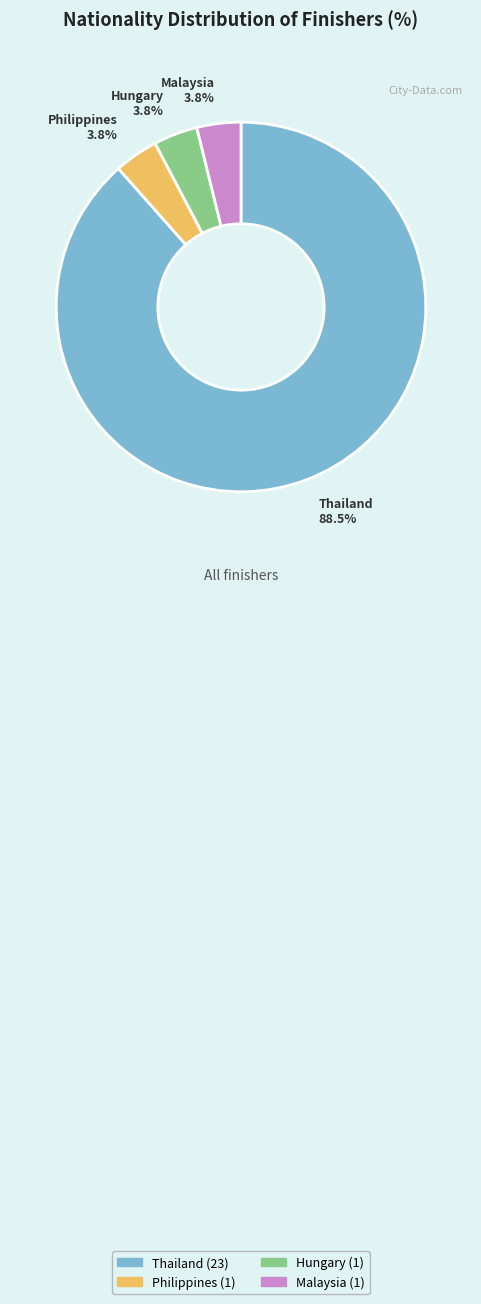

What is the largest slice in the pie chart?

Thailand